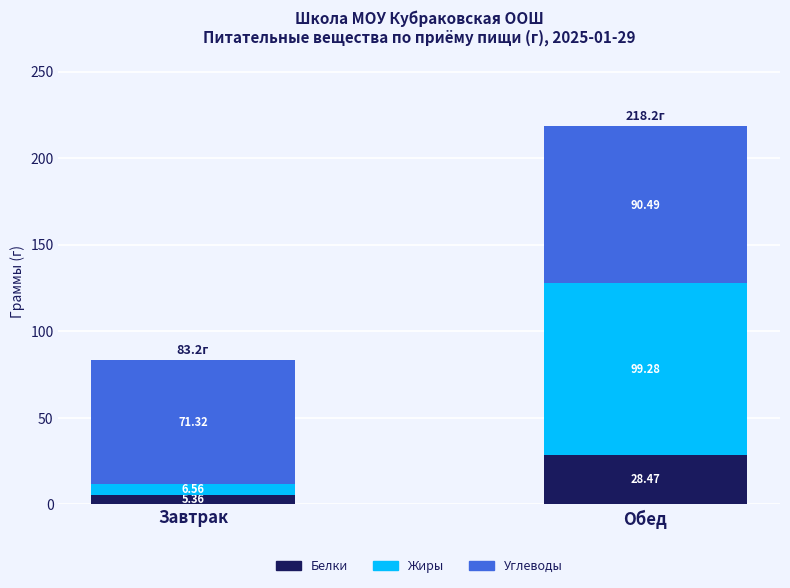

What is the total value across all series at Обед?

218.2